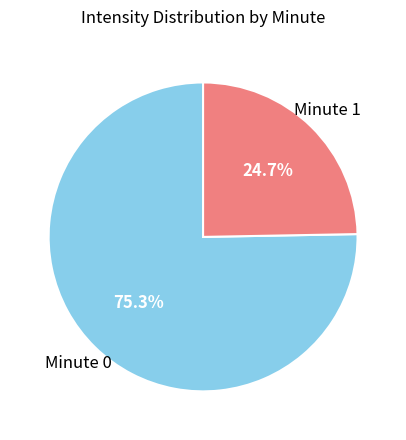

Is there any slice that represents more than half of the pie?

Yes